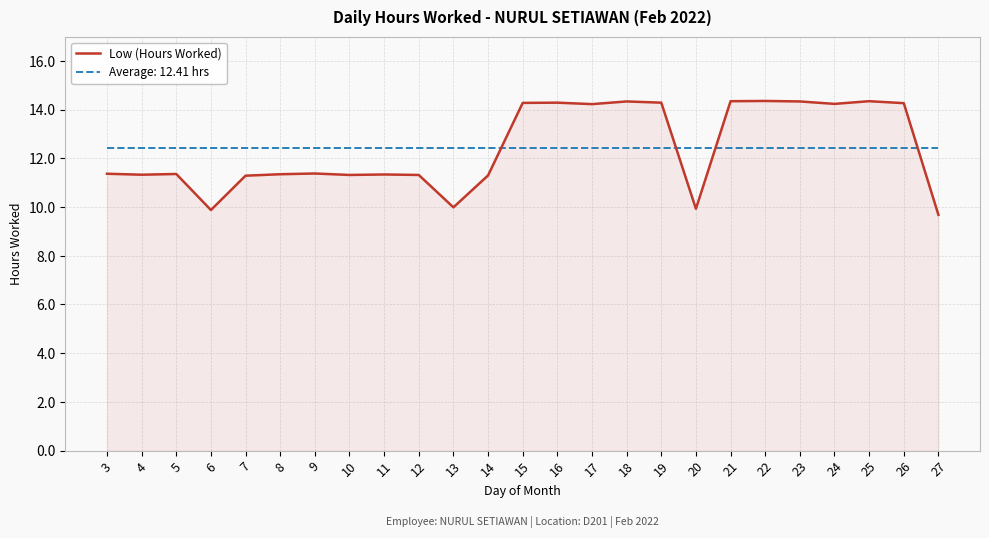

The value of Low (Hours Worked) at 7 is 11.3. True or false?

True